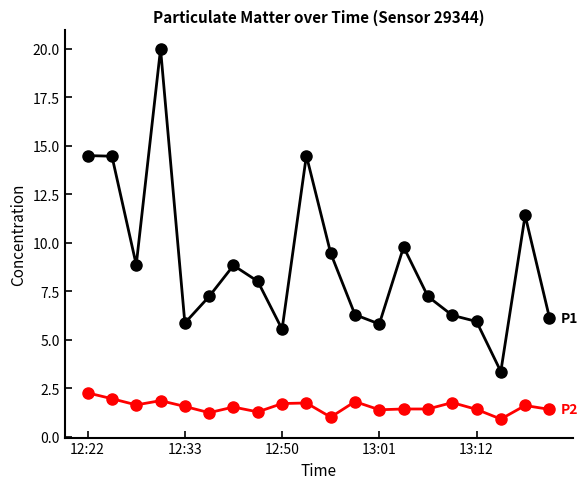

What is the minimum value shown in the chart?

0.9